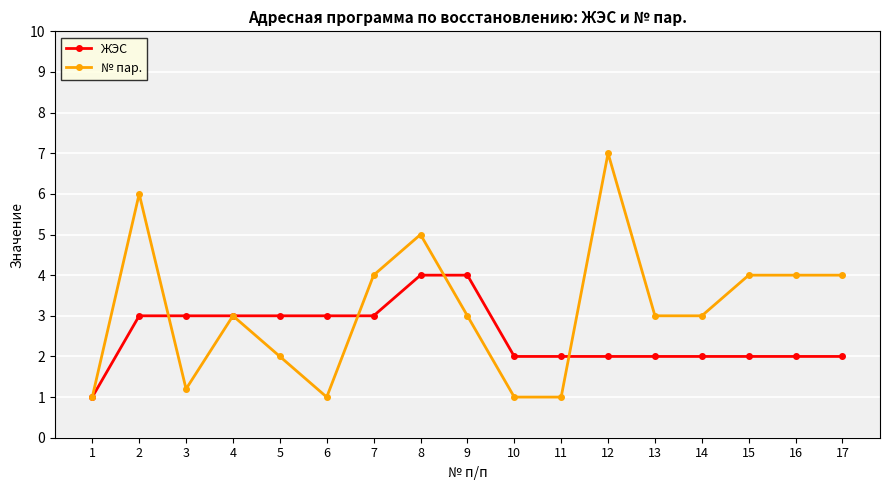

What is the average value of the ЖЭС series?

2.5